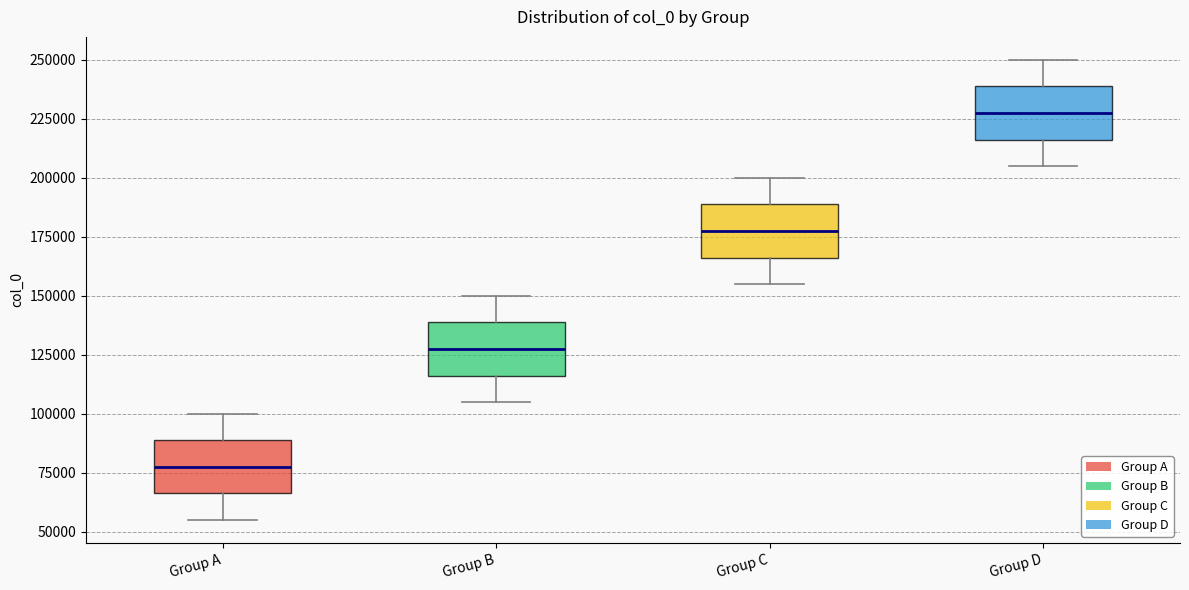

Reading left to right, read every box against the y-axis: the position of its median line, the range the box covers, and the ends of its whiskers. The values are not printed on the chart, so give them approximately, as read against the axis.

Group A: median 80000, box 65000 to 90000, whiskers 55000 to 100000
Group B: median 125000, box 115000 to 140000, whiskers 105000 to 150000
Group C: median 175000, box 165000 to 190000, whiskers 155000 to 200000
Group D: median 225000, box 215000 to 240000, whiskers 205000 to 250000